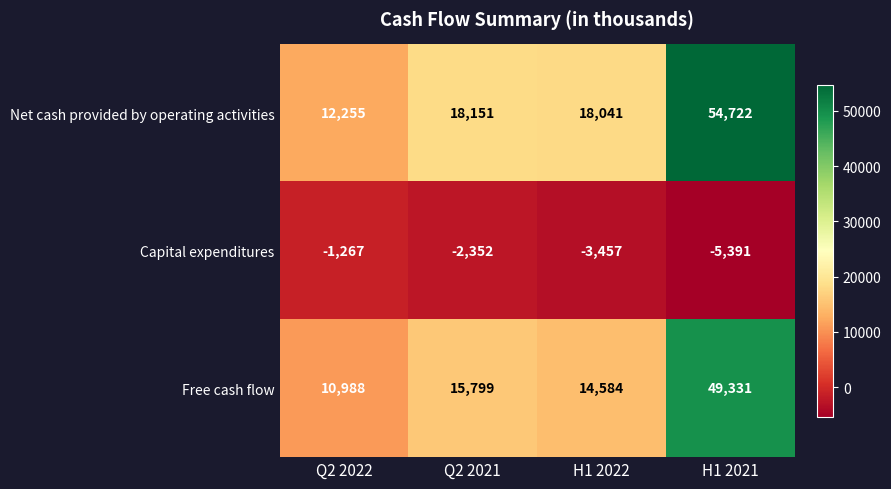

Which label corresponds to the largest value in the chart?

H1 2021